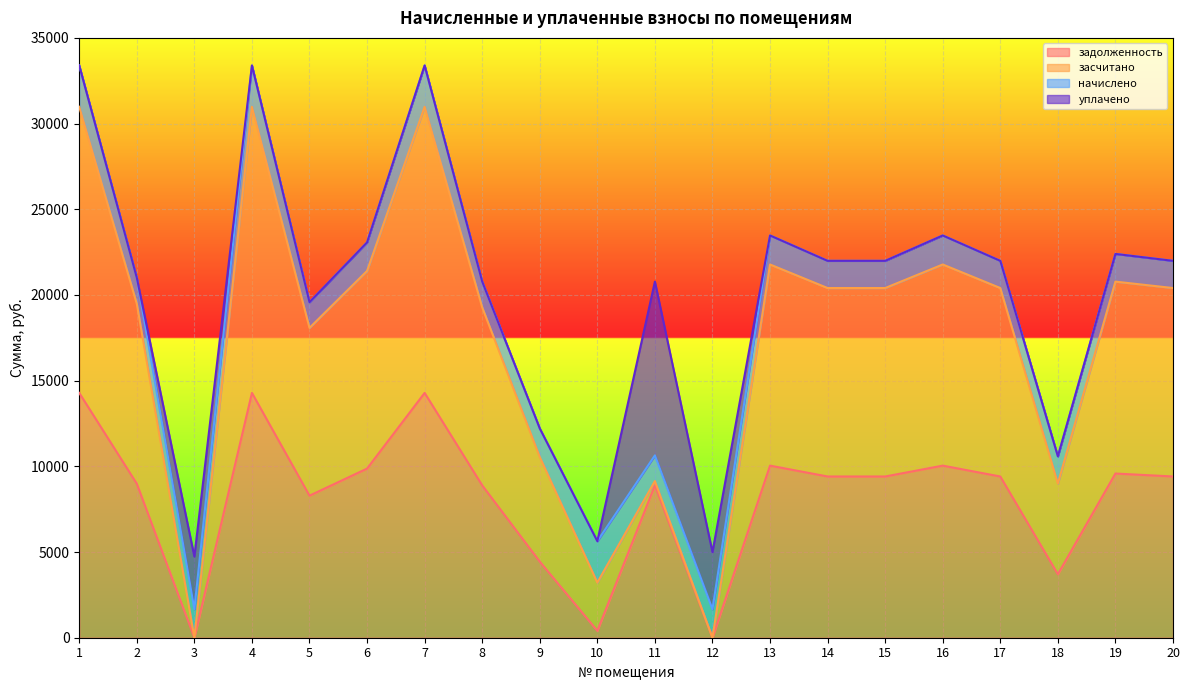

Does the chart display data point markers on the line(s)?

No